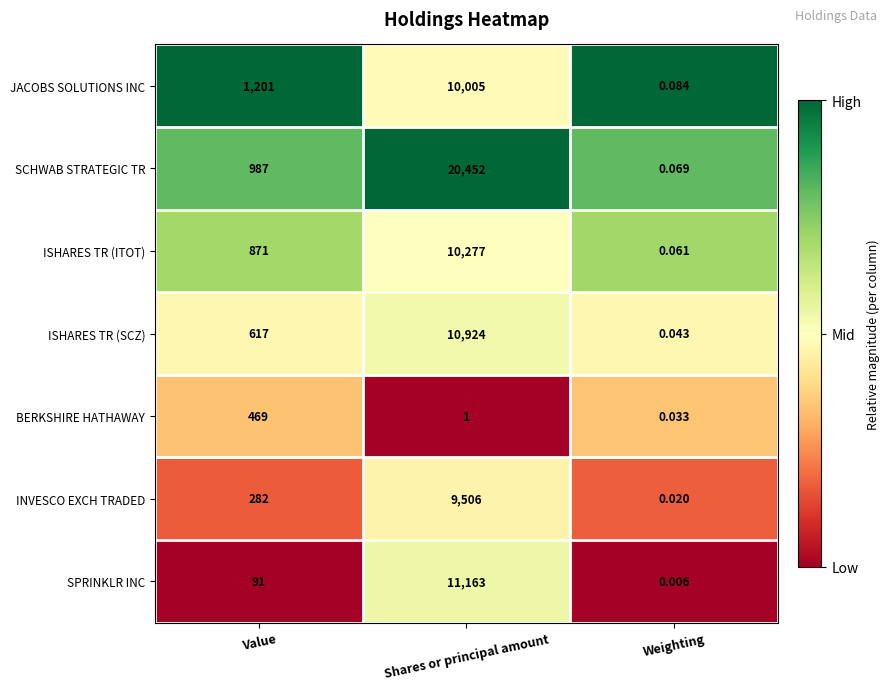

Is the value of SPRINKLR INC at Shares or principal amount greater than the value of SCHWAB STRATEGIC TR at Value?

Yes